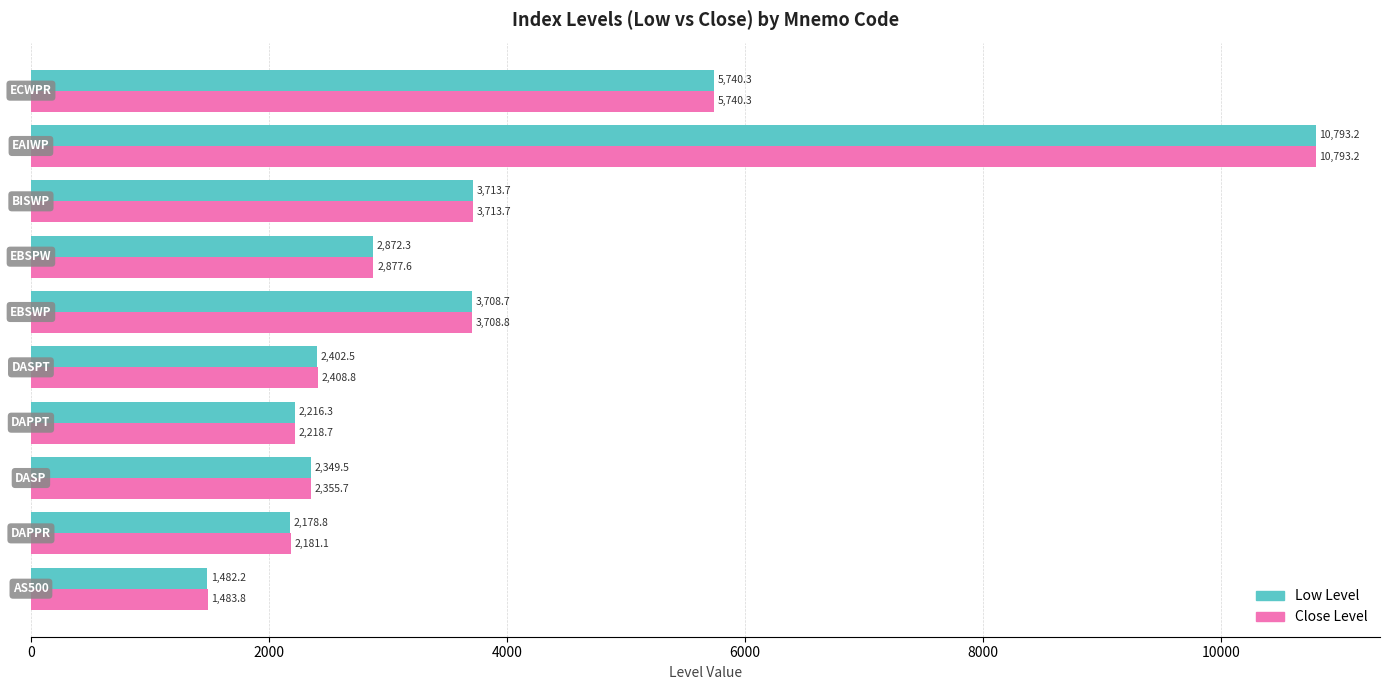

What is the average value of the Close Level series?

3748.2